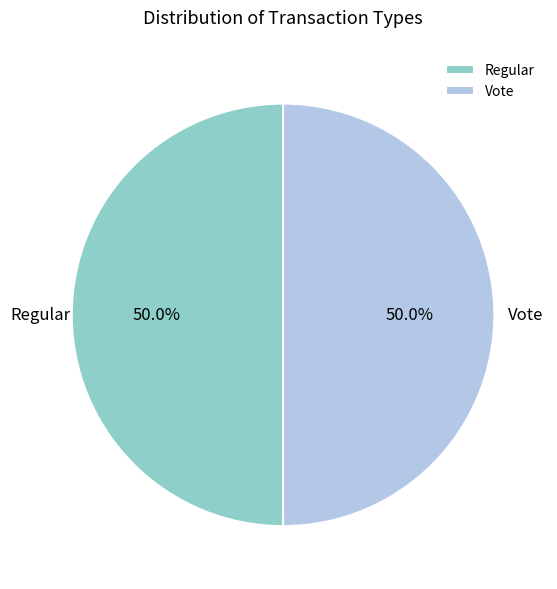

Do Vote and Regular together represent more than half of the pie?

Yes